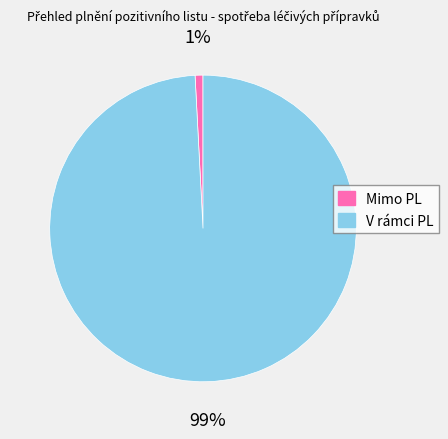

Is the sum of V rámci PL and Mimo PL greater than half?

Yes